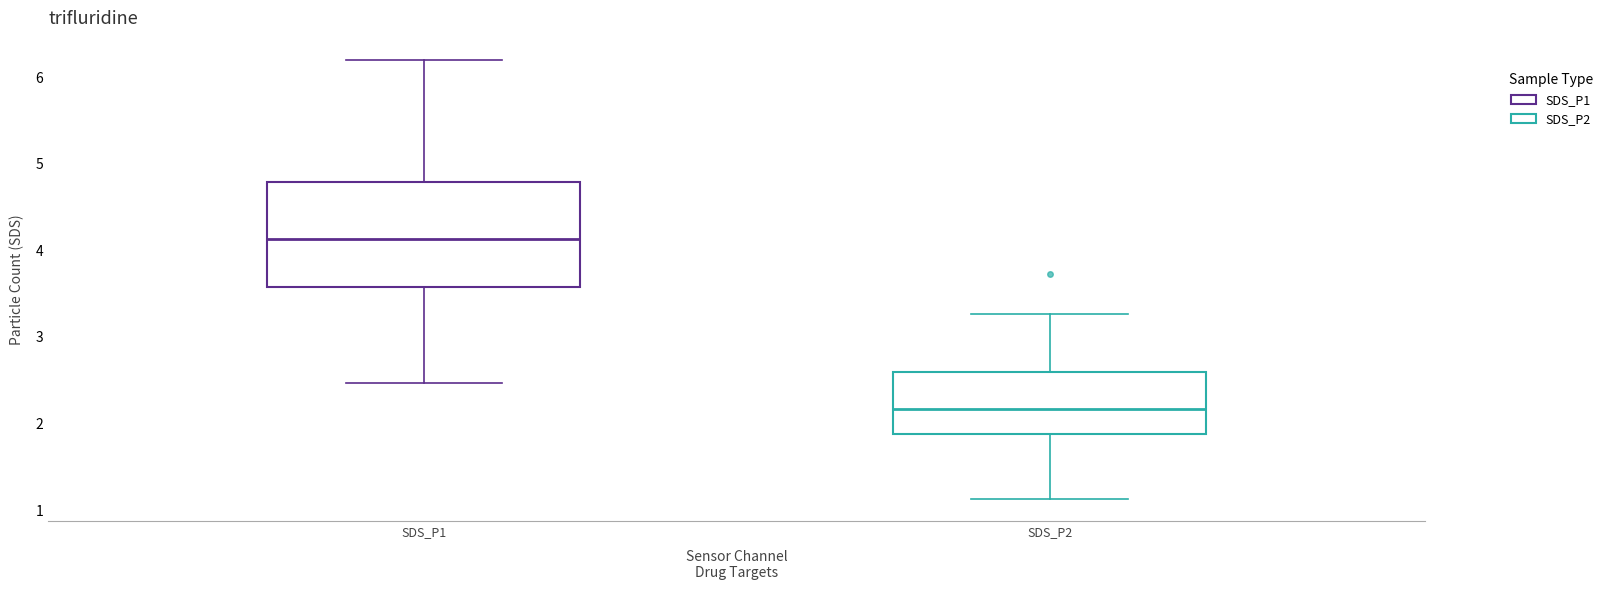

Reading left to right, transcribe this box plot: for each box, give where its median line is, the range the box spans, and where its two whiskers end, as read against the y-axis. The values are not printed on the chart, so give them approximately, as read against the axis.

SDS_P1: median 4.1, box 3.6 to 4.8, whiskers 2.5 to 6.2
SDS_P2: median 2.2, box 1.9 to 2.6, whiskers 1.1 to 3.3